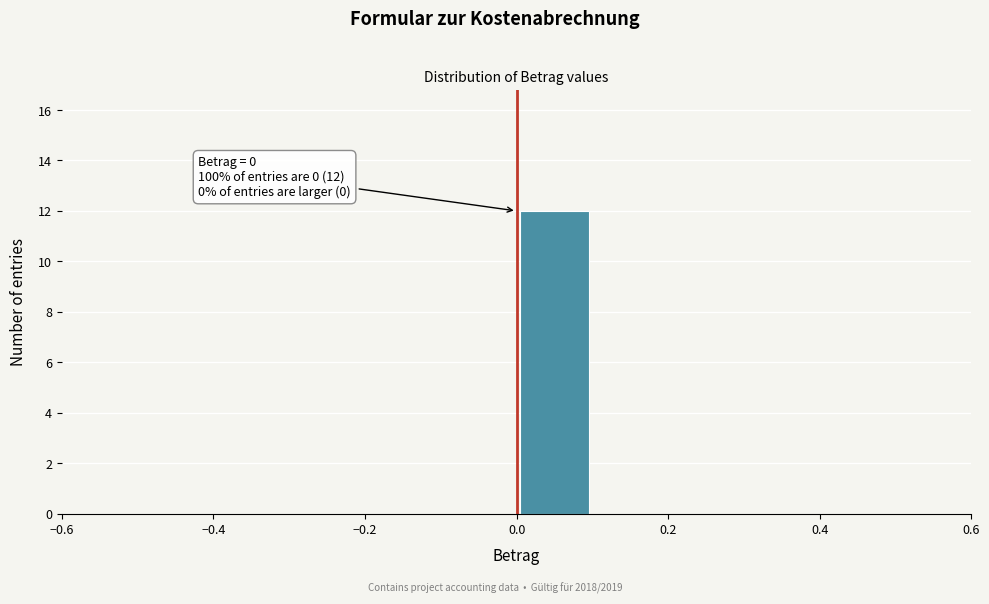

Which range on the x-axis has the tallest bar?

0.0 to 0.1